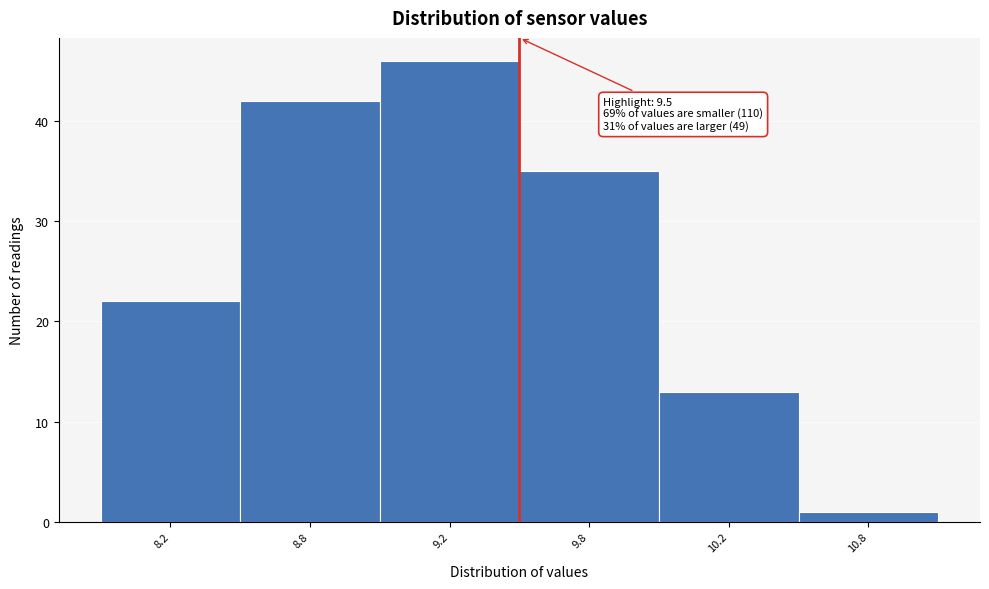

Reading left to right, transcribe all the data shown in this chart.

22	42	46	35	13	1